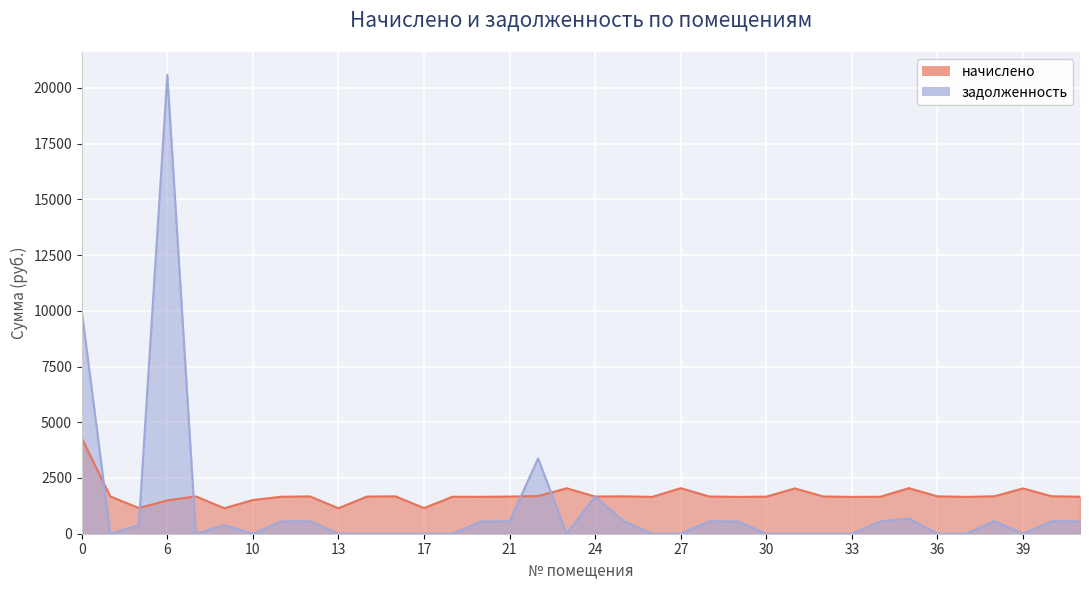

What is the total value across all series at 10?

1511.7